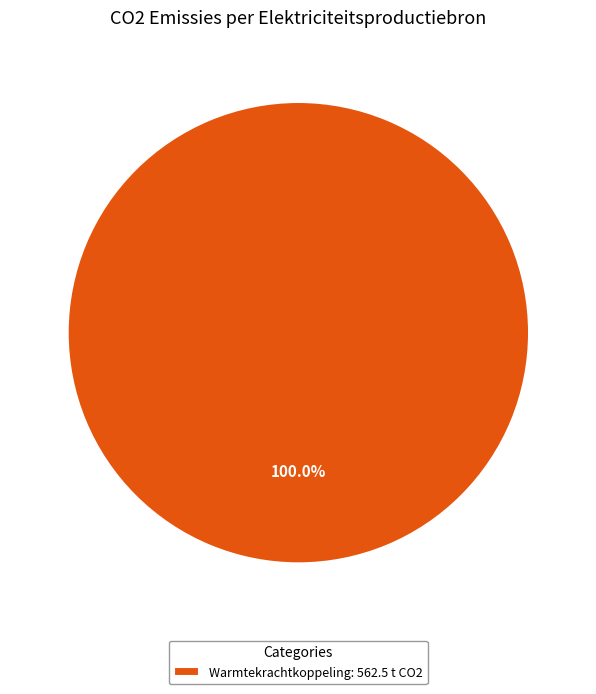

Count the number of slices in the pie.

1